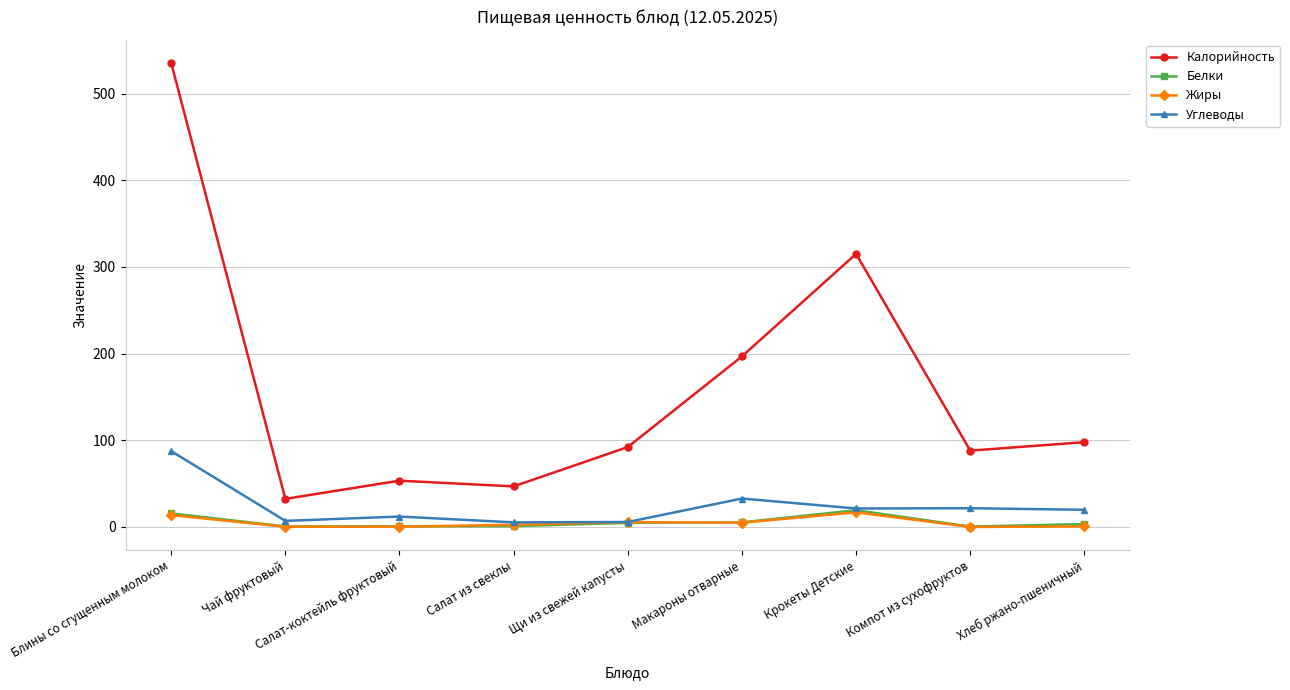

What is the maximum value shown in the chart?

535.5